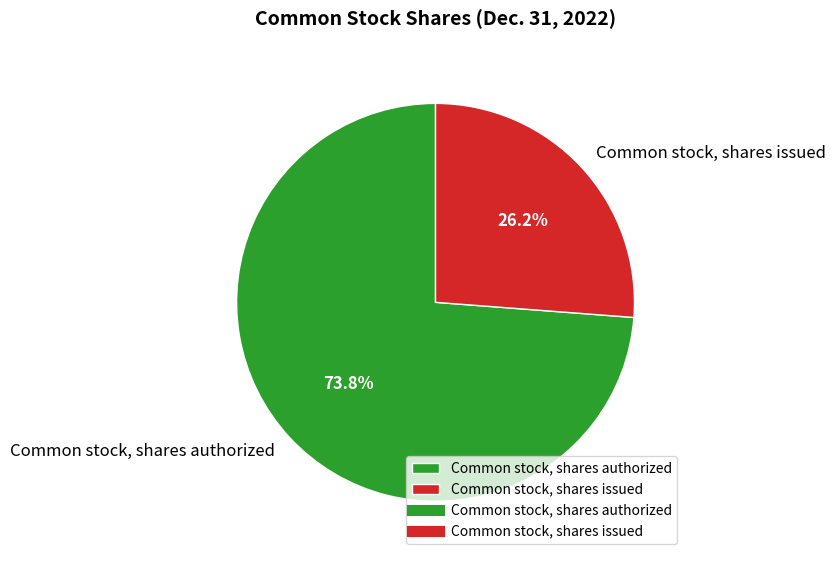

How much of the chart is everything except Common stock, shares authorized?

26.2%